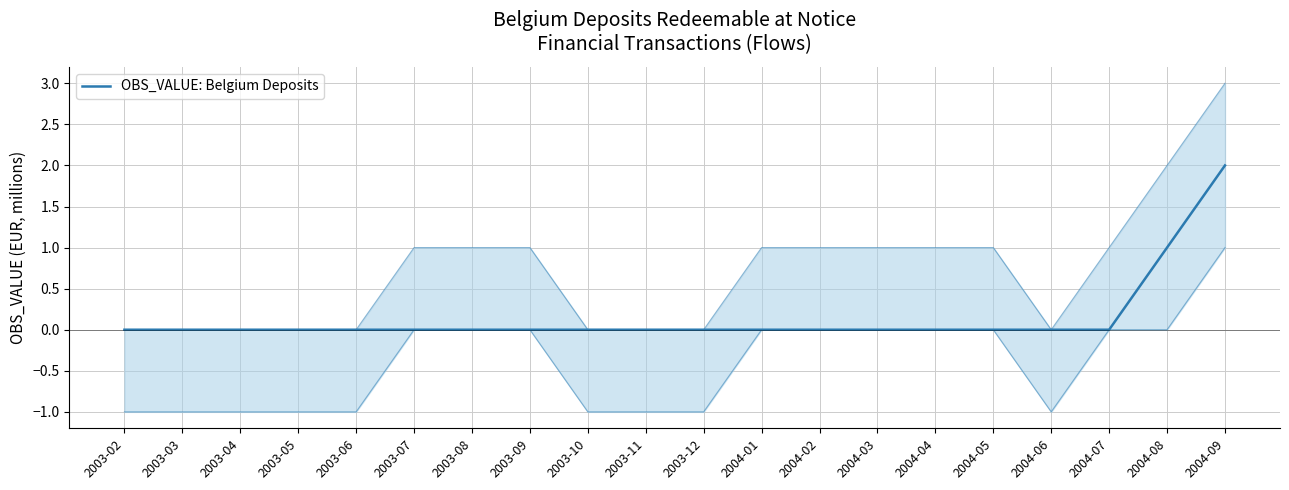

What is the label of the 8th point from the left?

2003-09